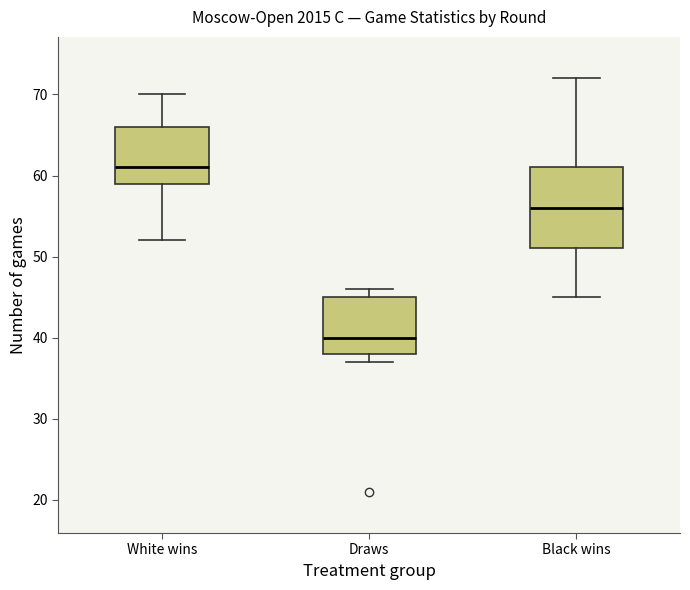

Reading left to right, read every box against the y-axis: the position of its median line, the range the box covers, and the ends of its whiskers. The values are not printed on the chart, so give them approximately, as read against the axis.

White wins: median 61, box 59 to 66, whiskers 52 to 70
Draws: median 40, box 38 to 45, whiskers 37 to 46
Black wins: median 56, box 51 to 61, whiskers 45 to 72